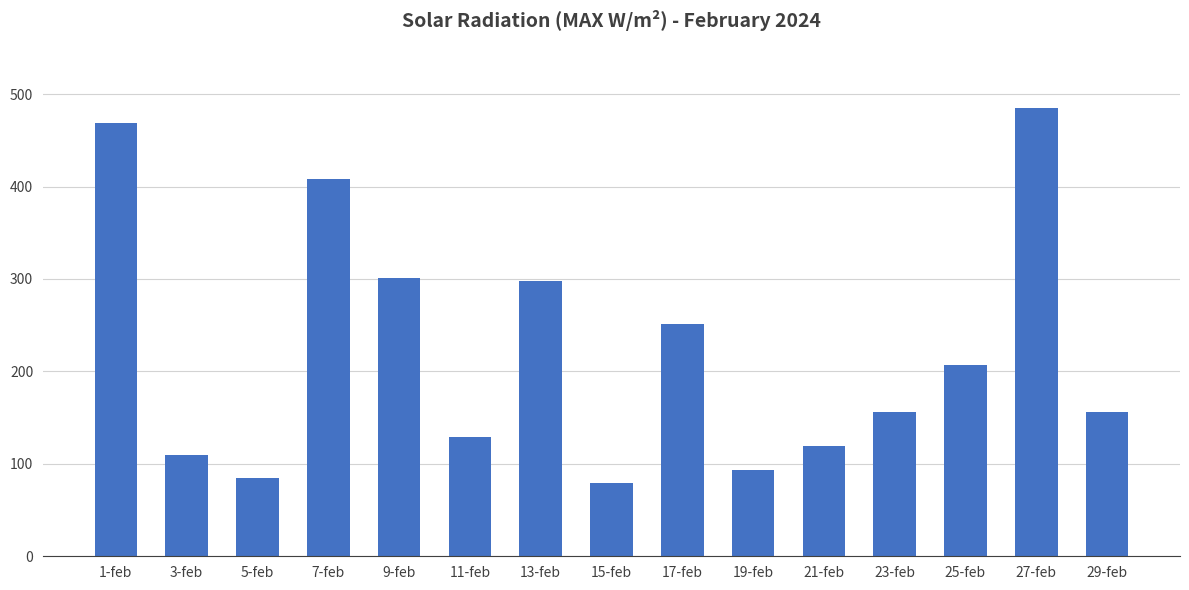

At which category does the chart reach its peak across all series?

27-feb